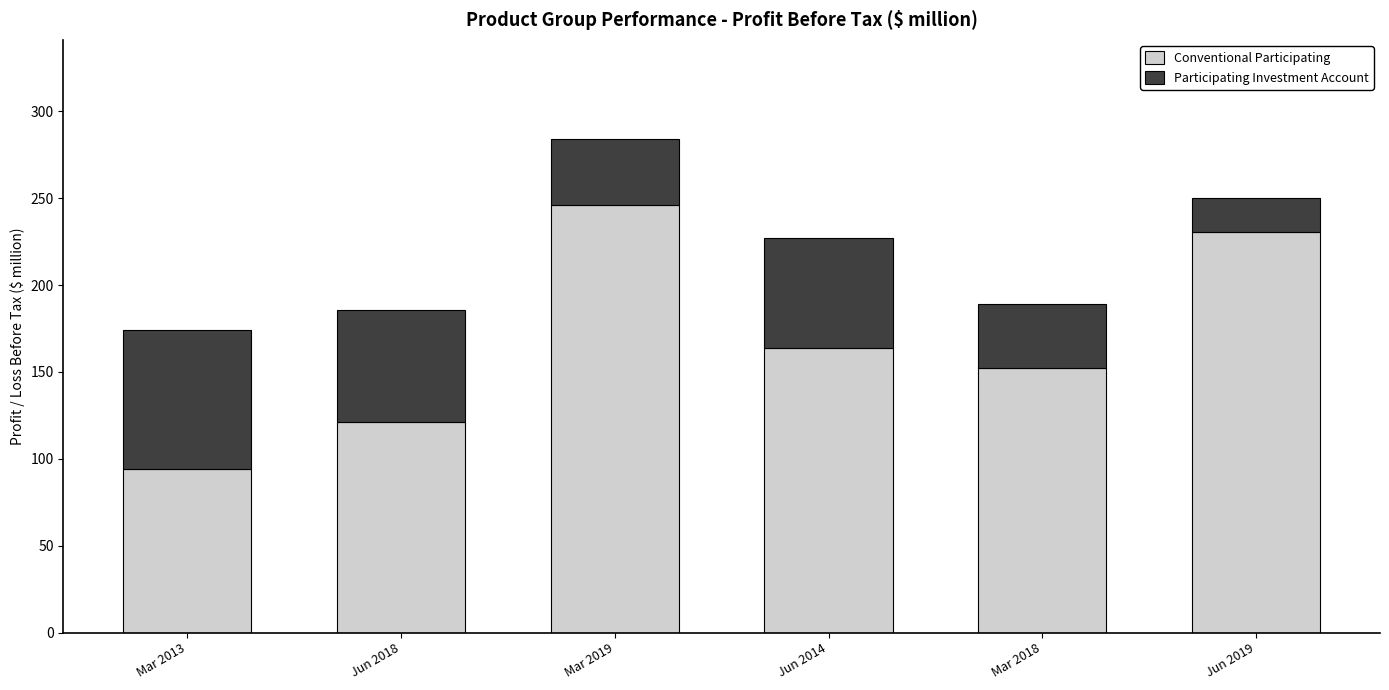

Reading left to right, list the values for the Conventional Participating series.

94.0	121.3	245.9	163.8	152.0	230.4